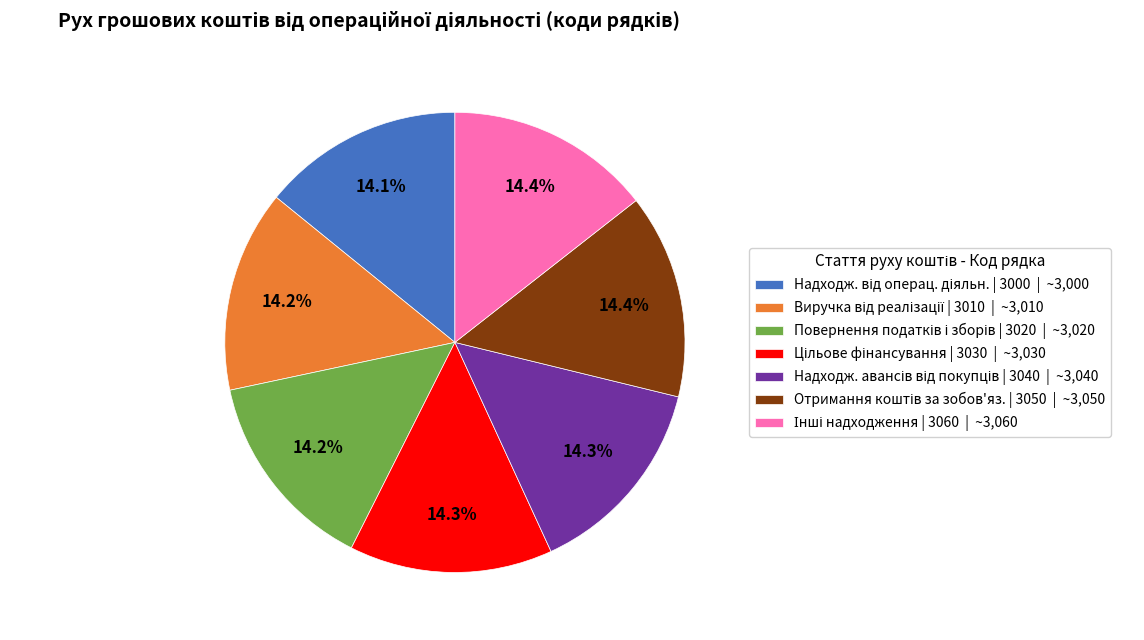

Is there any slice that represents more than half of the pie?

No